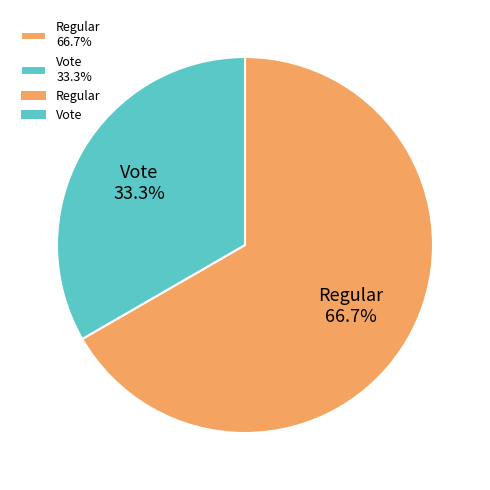

Which slice represents more than half of the pie?

Regular